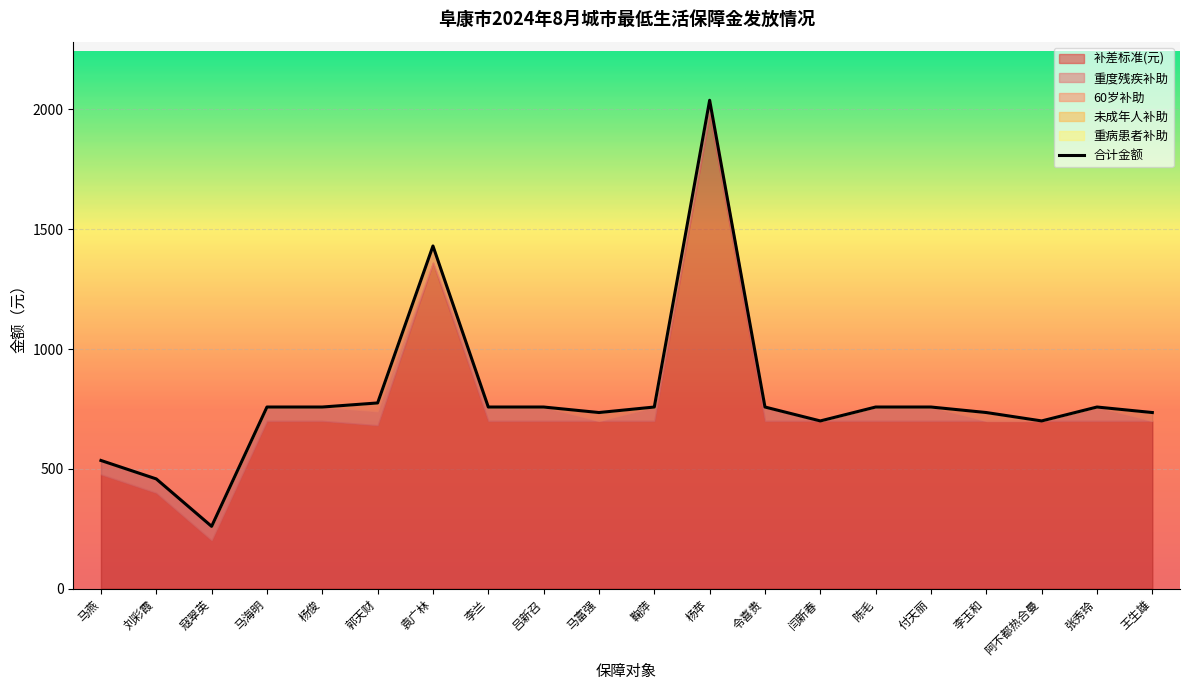

How many positive values does the 重度残疾补助 series have?

14